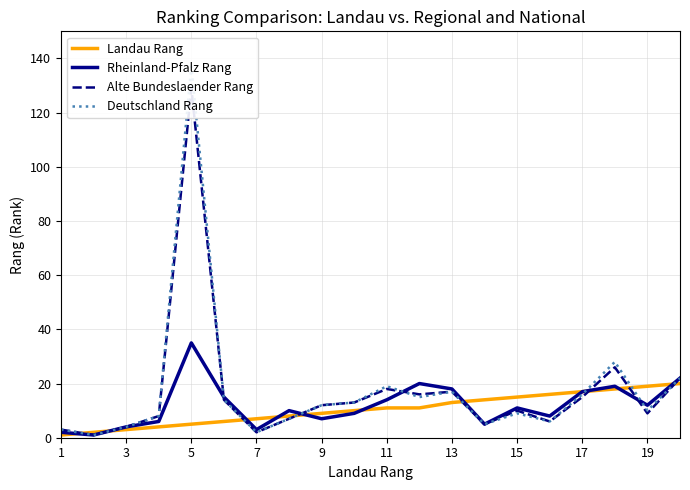

At how many categories does at least one series exceed 99?

1